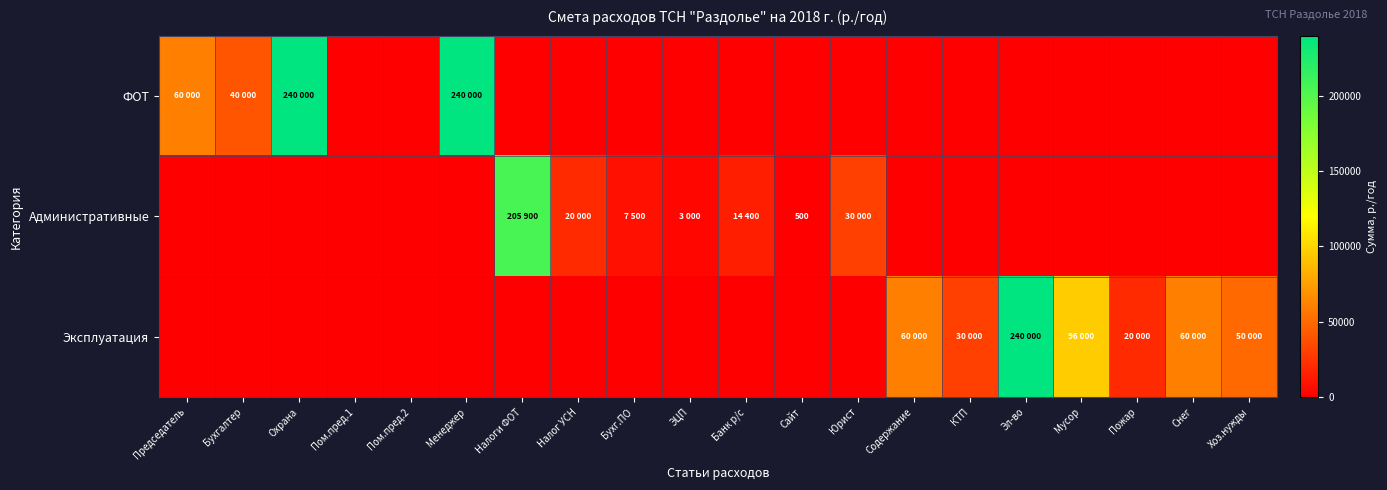

Which series has the largest total across all categories?

ФОТ